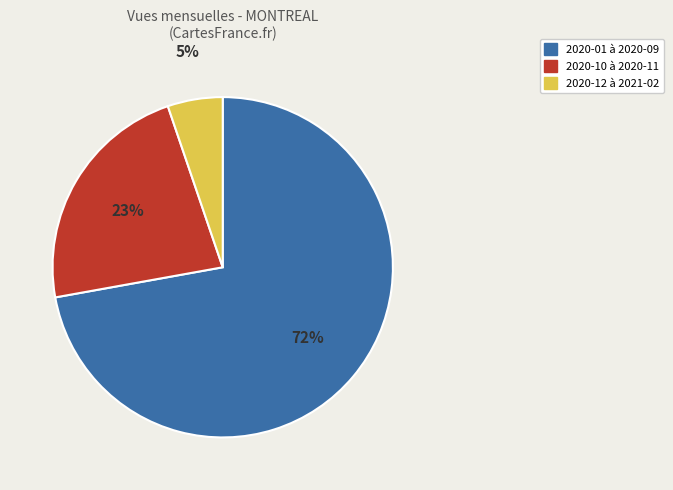

Is there any slice that represents more than half of the pie?

Yes